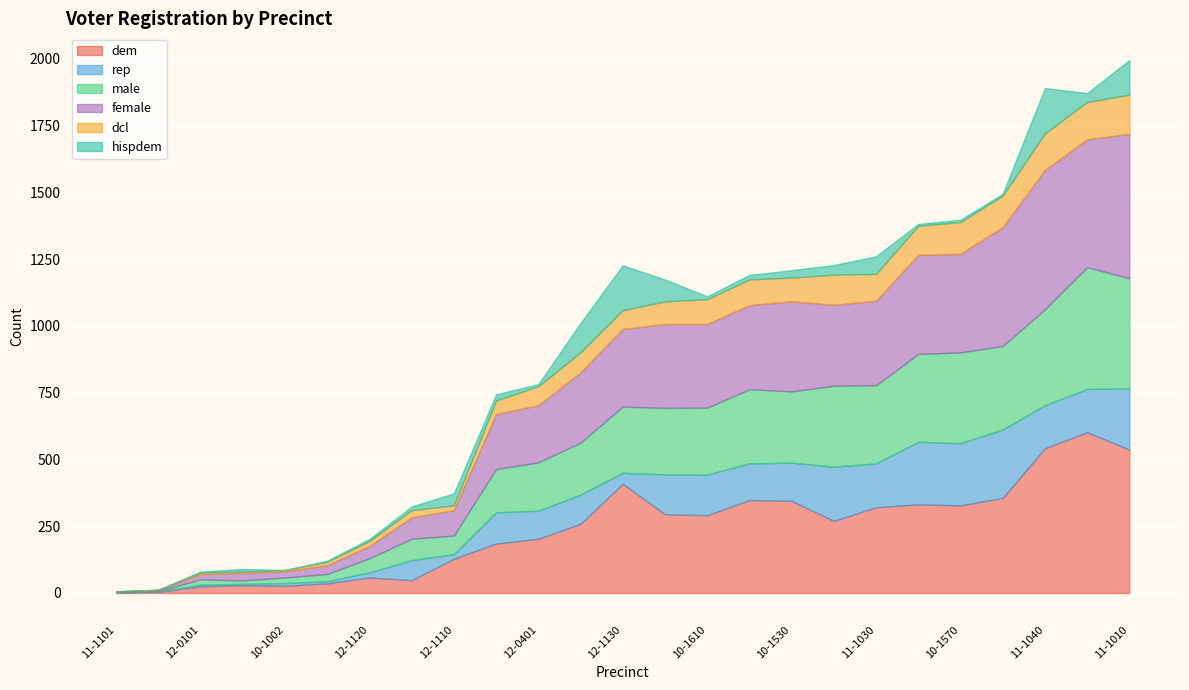

Is the value of female at 10-1002 greater than the value of dem at 10-1630?

No